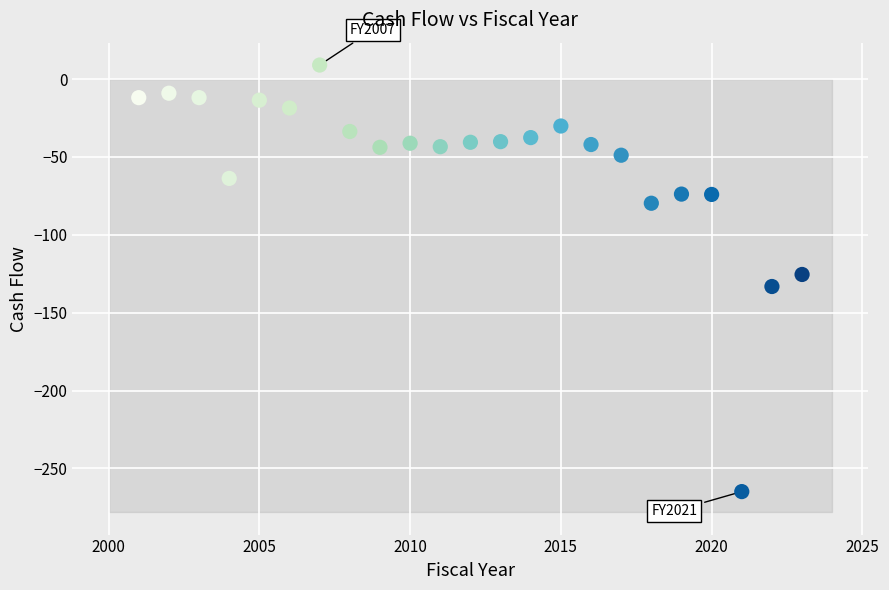

What is the range of X values (max minus min)?

22.0